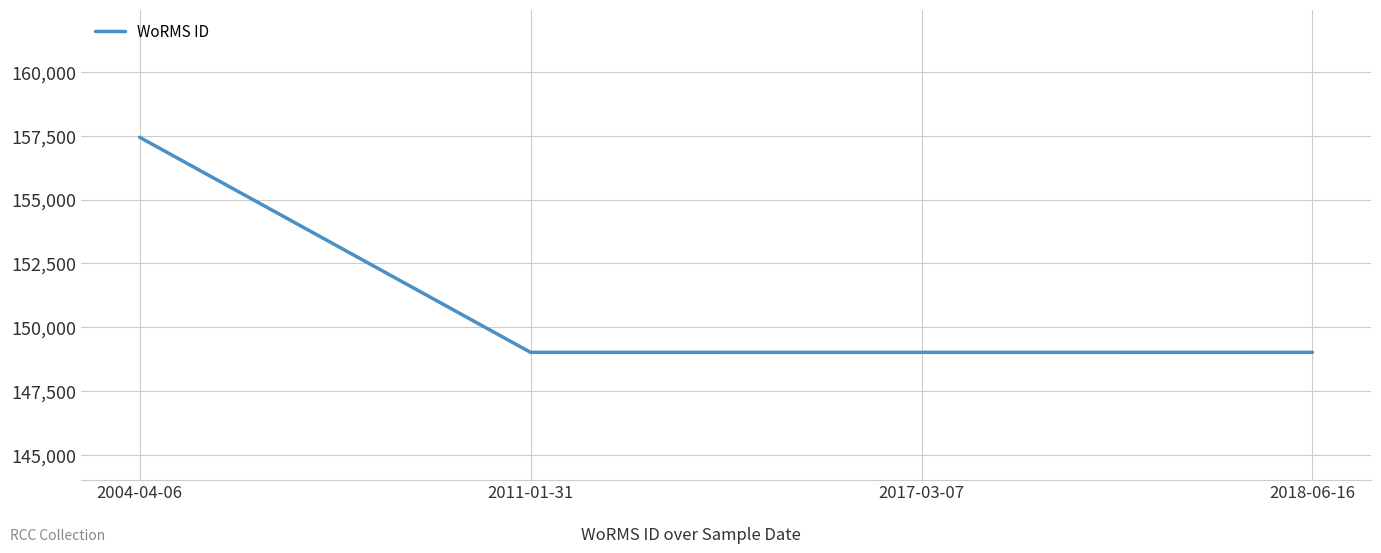

What is the sum of the values at 2017-03-07 and 2011-01-31?

298045